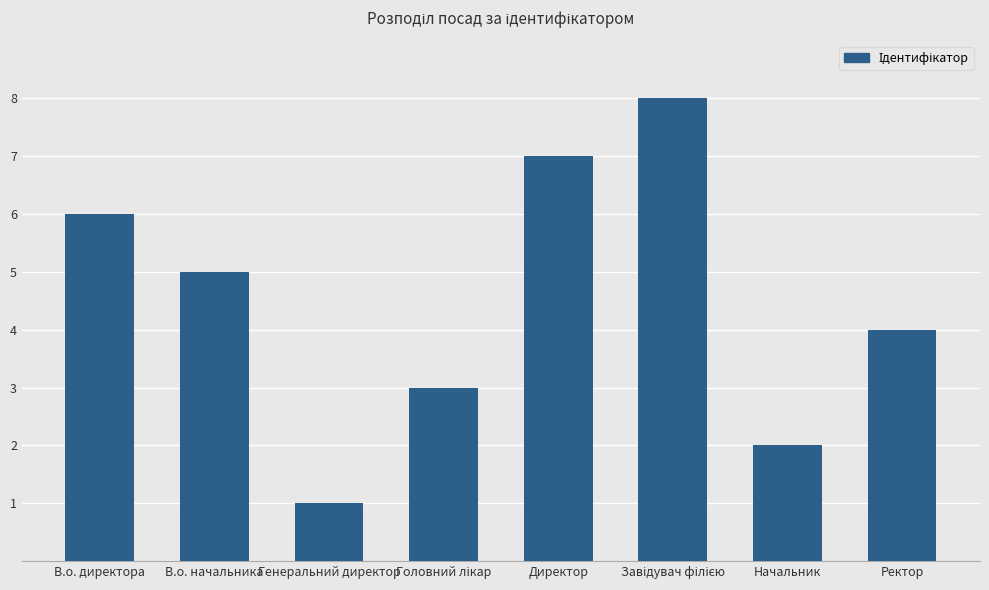

Reading left to right, what are all the values shown in this chart?

6	5	1	3	7	8	2	4